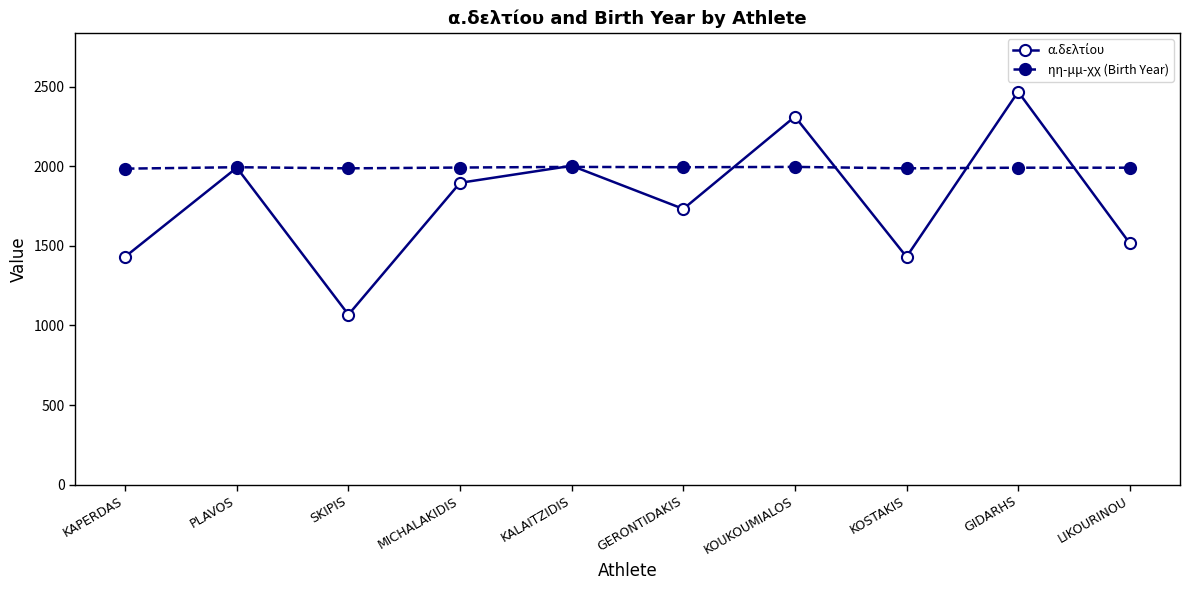

At which category is the sum across all series the highest?

GIDARHS